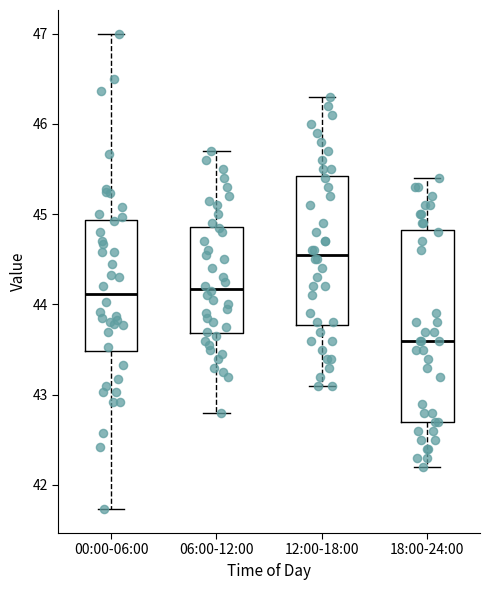

Which box is the tallest, from its lower edge to its upper edge?

18:00-24:00